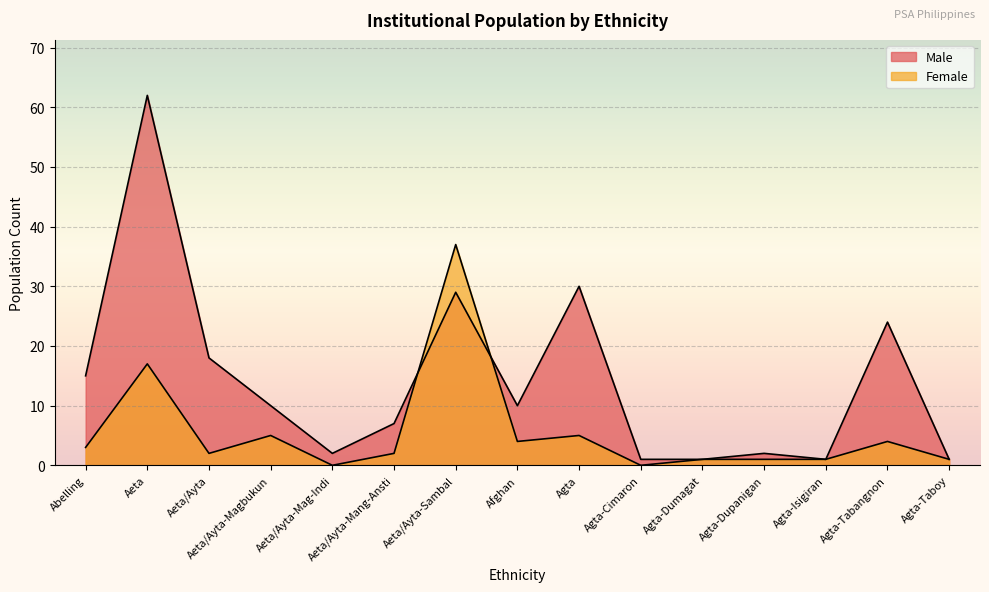

Which label corresponds to the largest value in the chart?

Aeta